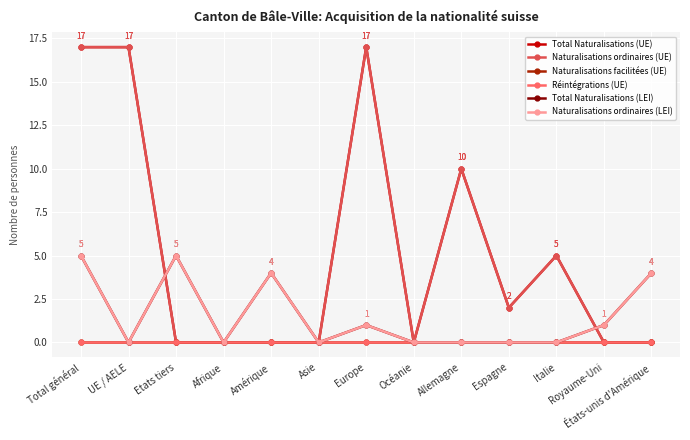

What is the difference between the highest and lowest values at Espagne?

2